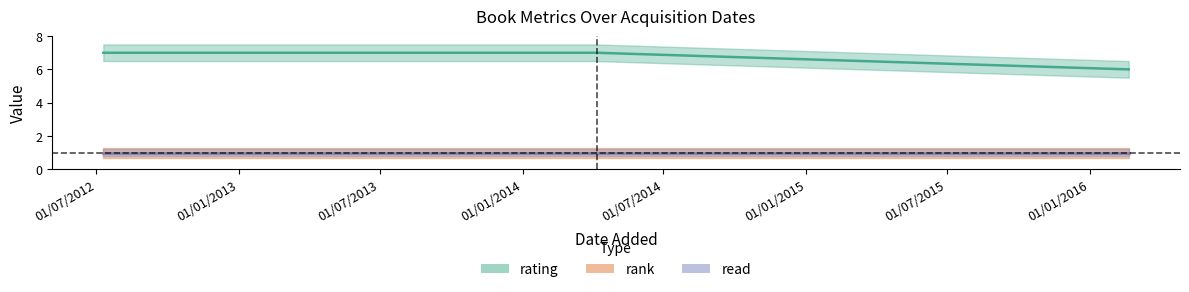

Is it true that read equals 1 at 06/04/2014?

True